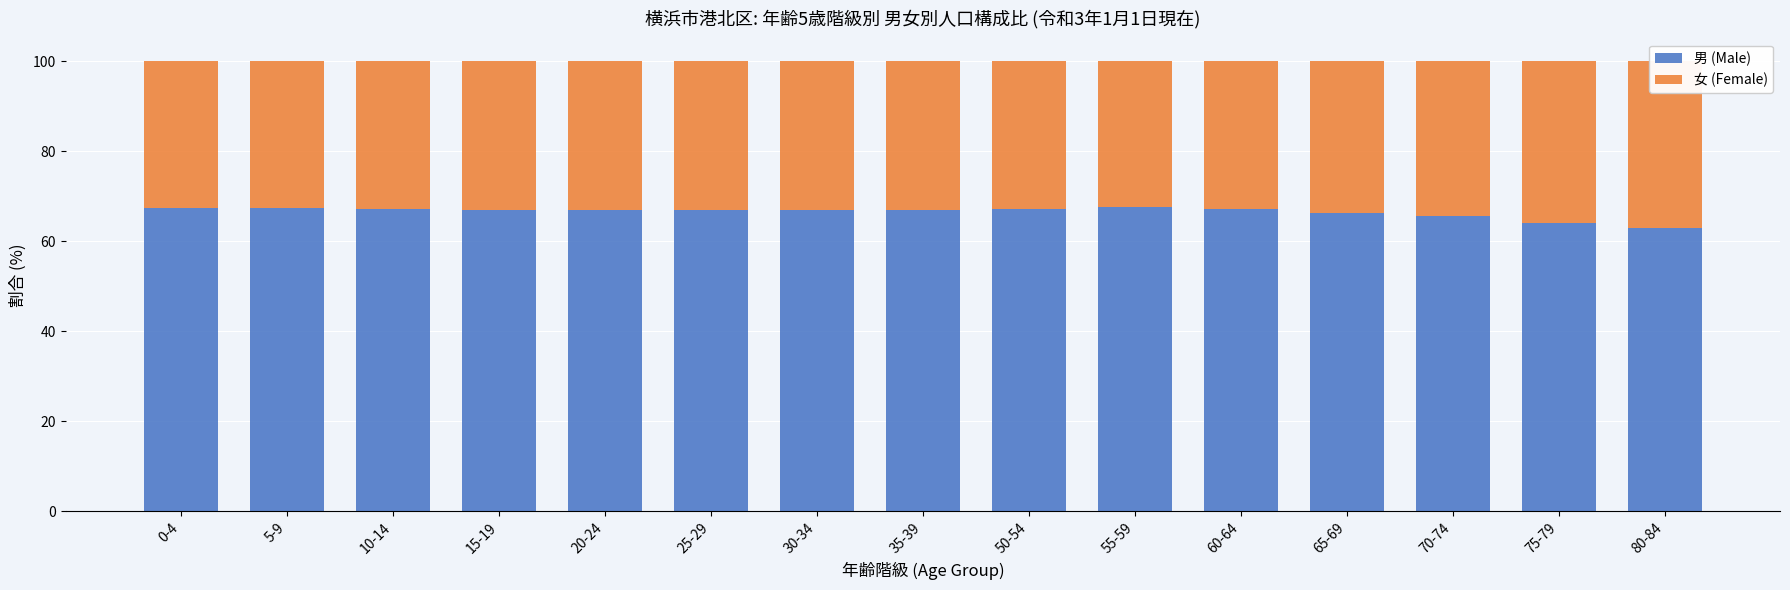

Is it true that 男 (Male) equals 42.6 at 20-24?

False